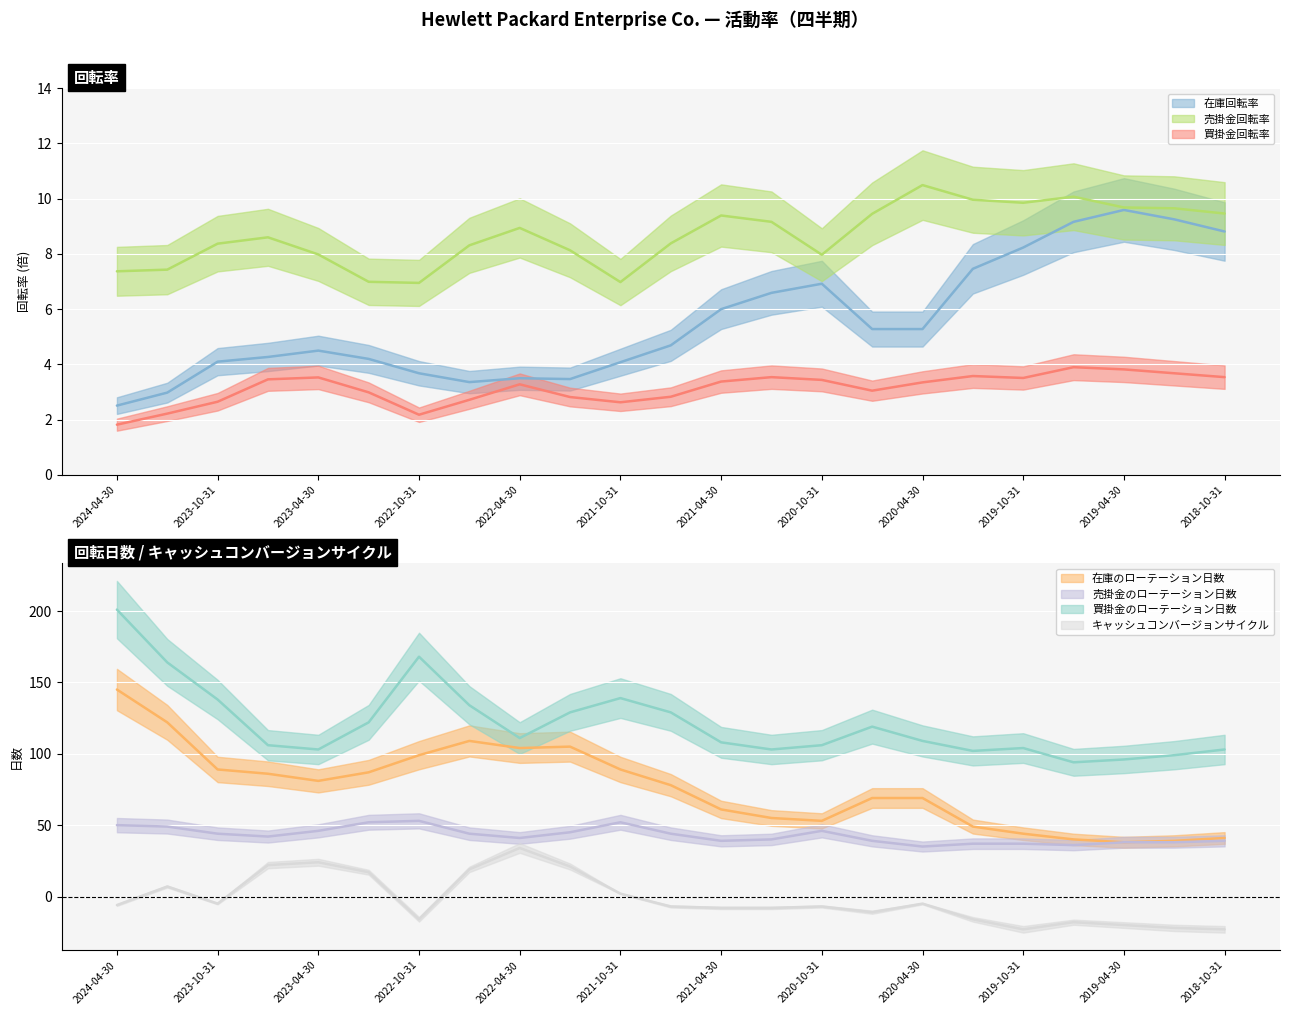

Is it true that 在庫回転率 equals 4.6 at 2020-10-31?

False